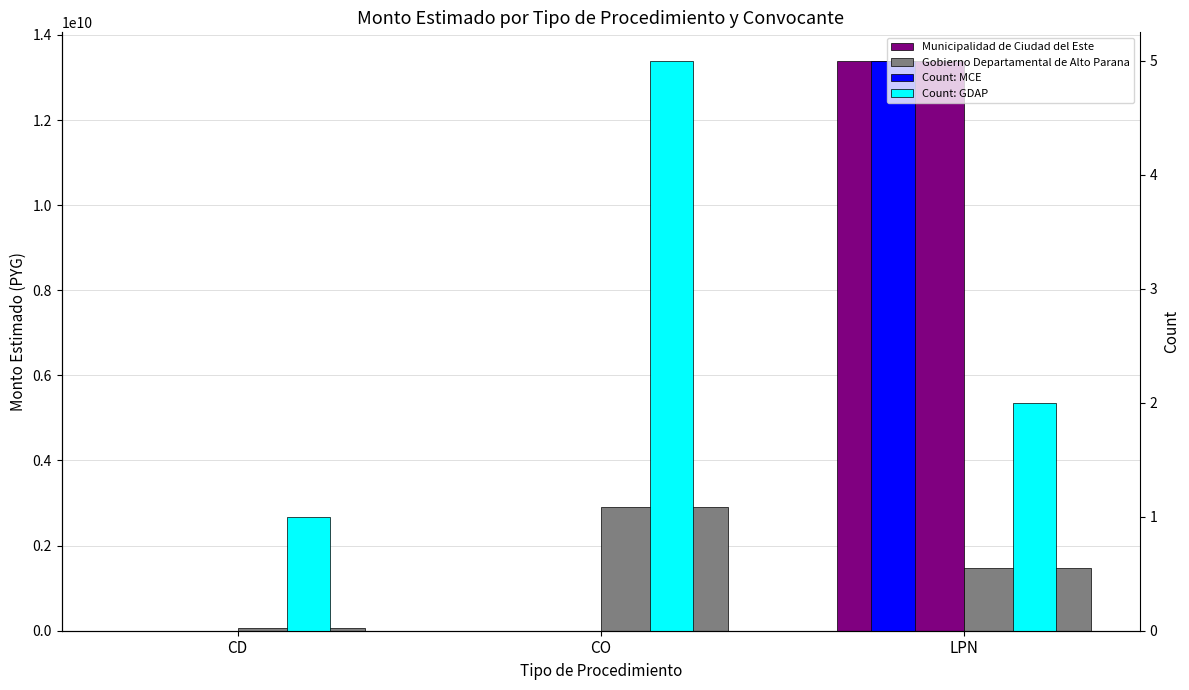

The value of Count: GDAP at CO is 9. True or false?

False